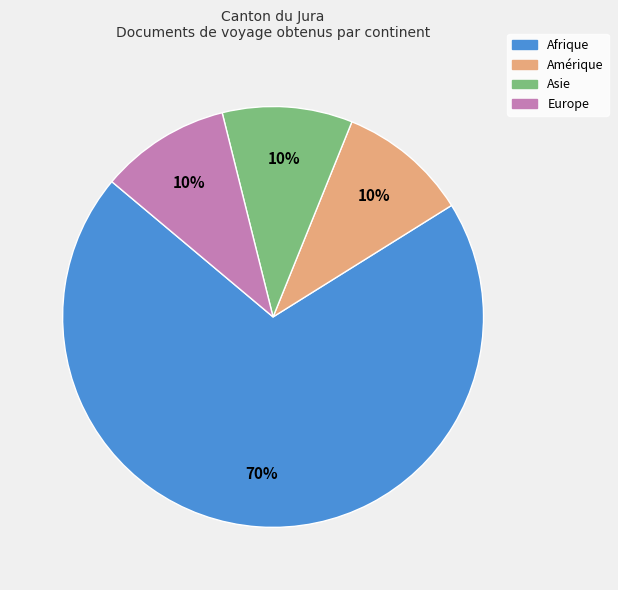

To the nearest percent, what is the difference between the largest and smallest slice percentages?

60%